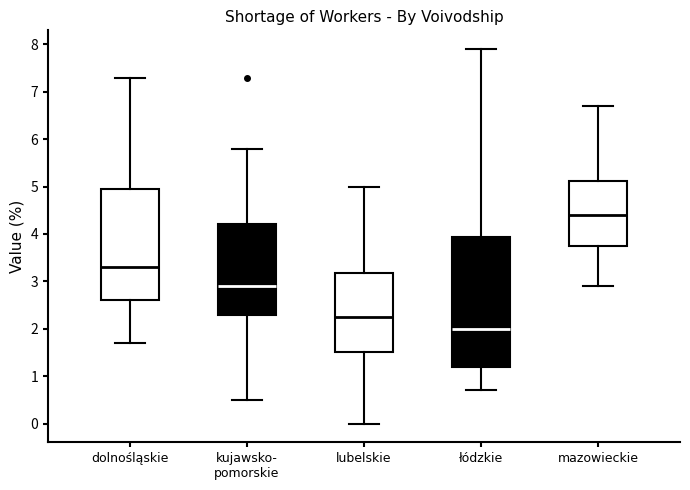

Reading left to right, transcribe this box plot: for each box, give where its median line is, the range the box spans, and where its two whiskers end, as read against the y-axis. The values are not printed on the chart, so give them approximately, as read against the axis.

dolnośląskie: median 3.3, box 2.6 to 5.0, whiskers 1.7 to 7.3
kujawsko- pomorskie: median 2.9, box 2.3 to 4.2, whiskers 0.5 to 5.8
lubelskie: median 2.3, box 1.5 to 3.2, whiskers 0.0 to 5.0
łódzkie: median 2.0, box 1.2 to 3.9, whiskers 0.7 to 7.9
mazowieckie: median 4.4, box 3.8 to 5.1, whiskers 2.9 to 6.7